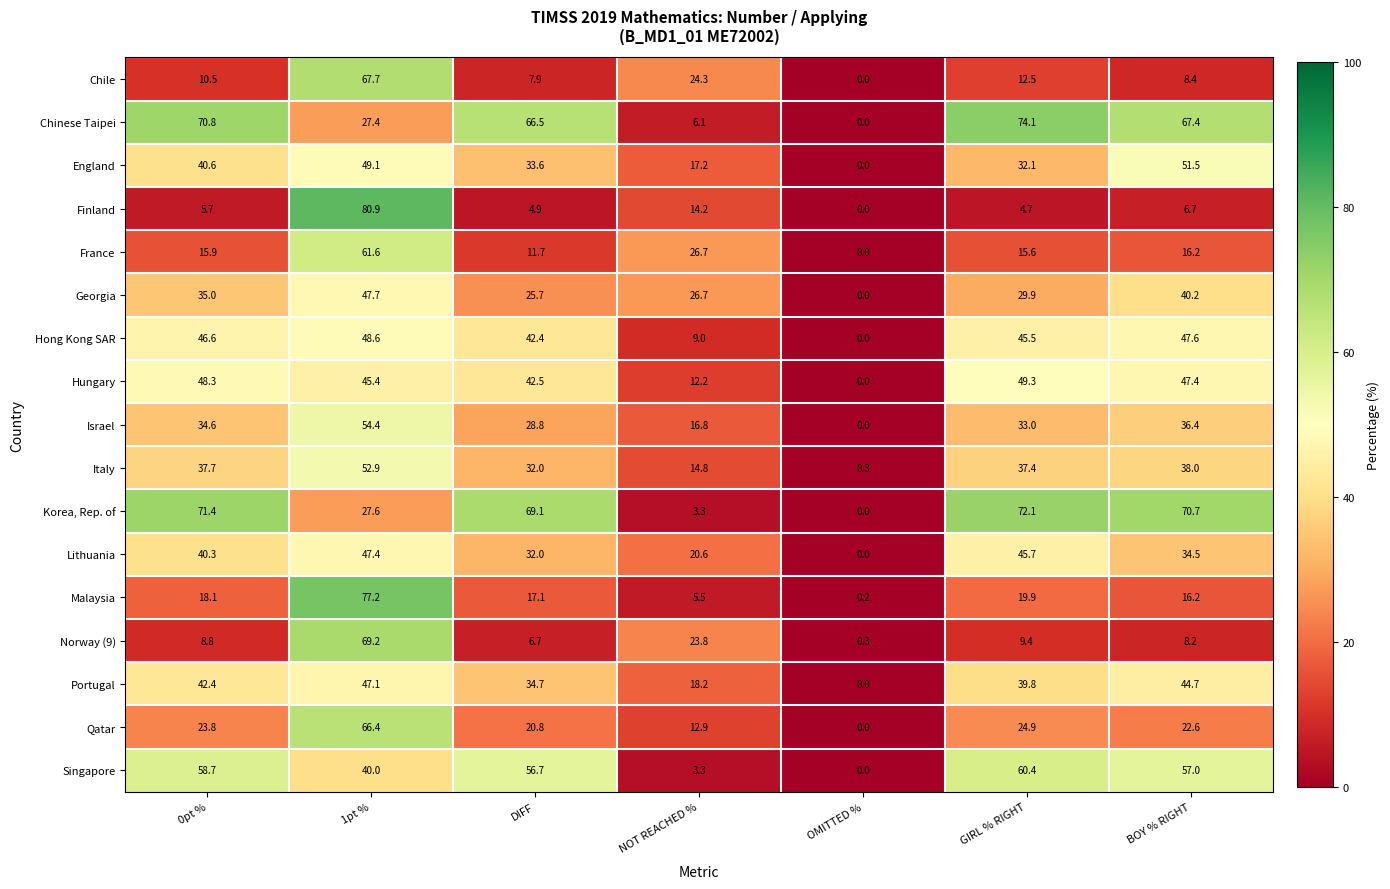

Which series changed the most between GIRL % RIGHT and BOY % RIGHT?

England